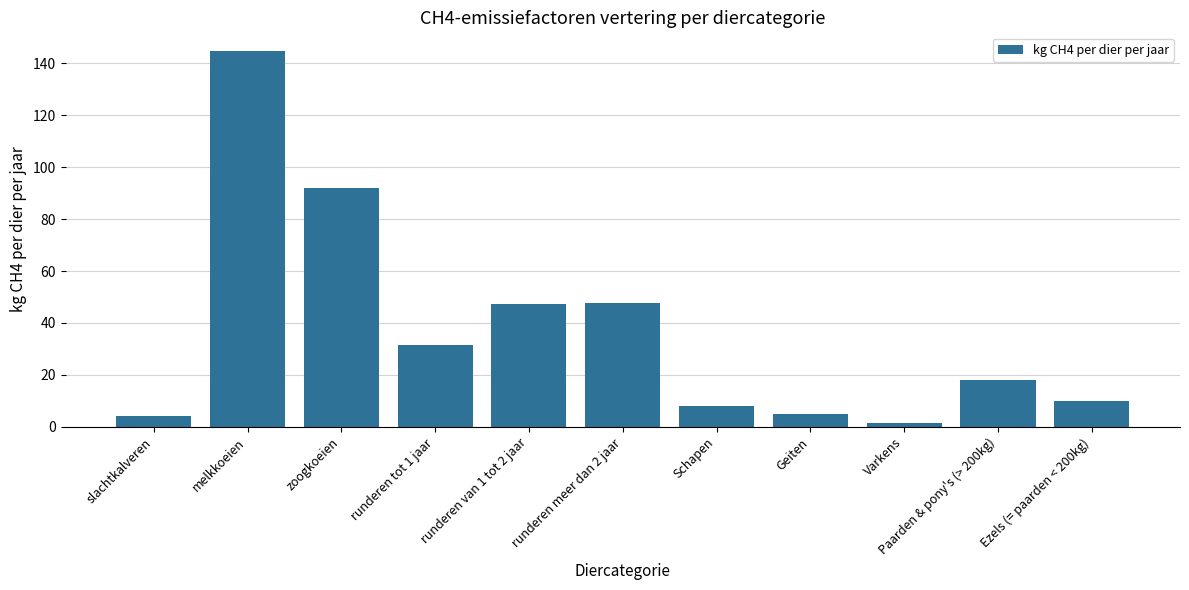

What value does the data have at Ezels (= paarden < 200kg)?

10.0